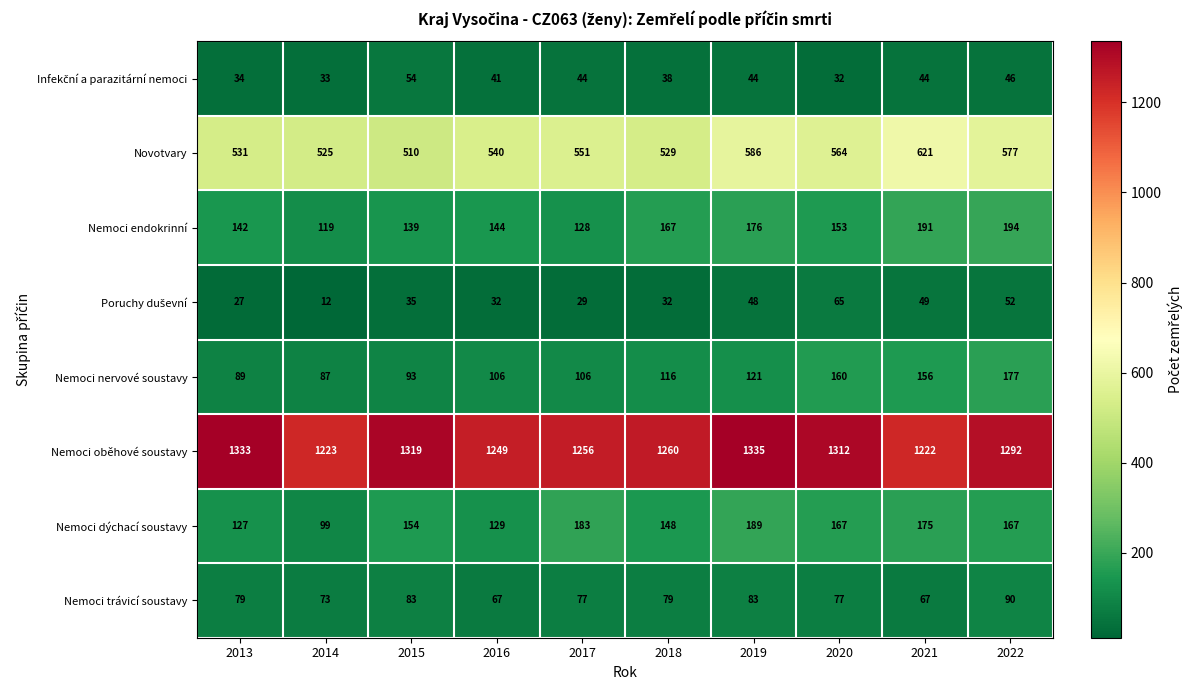

What is the average value of the Nemoci oběhové soustavy series?

1280